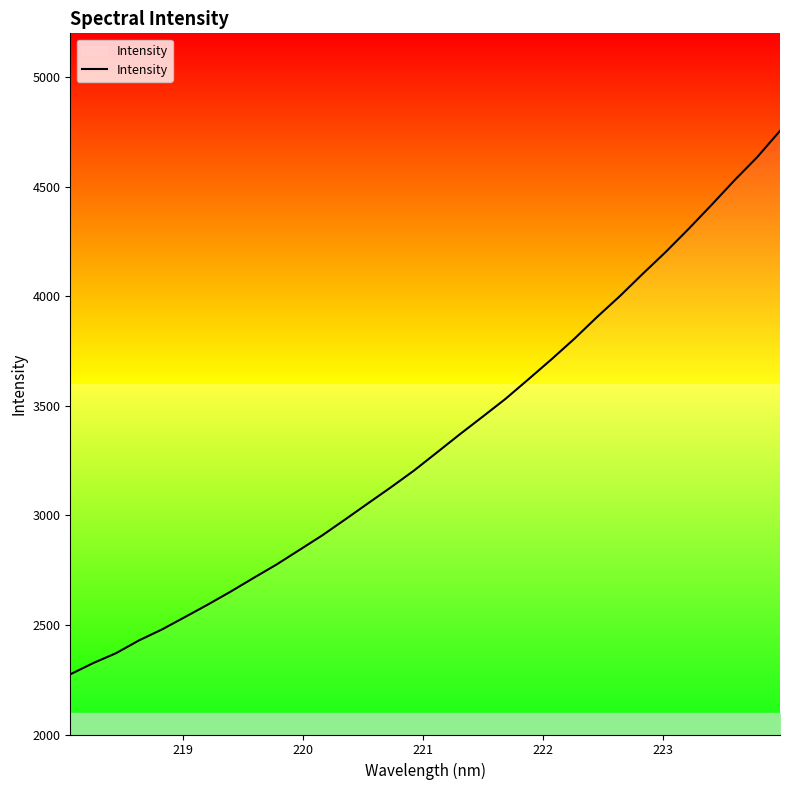

Count the number of values greater than 3286.

16